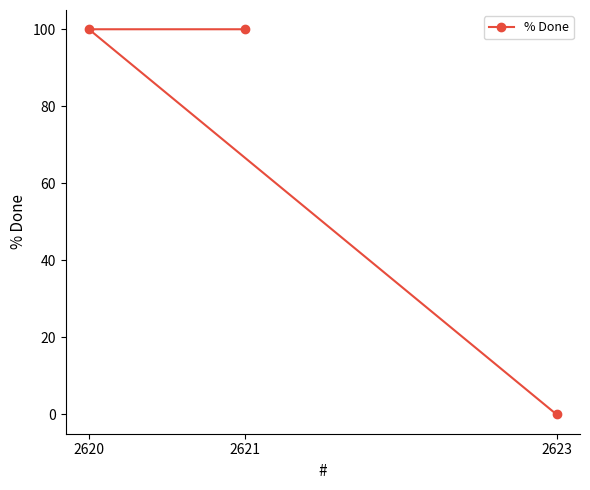

The chart shows a value of -35 at 2623. True or false?

False